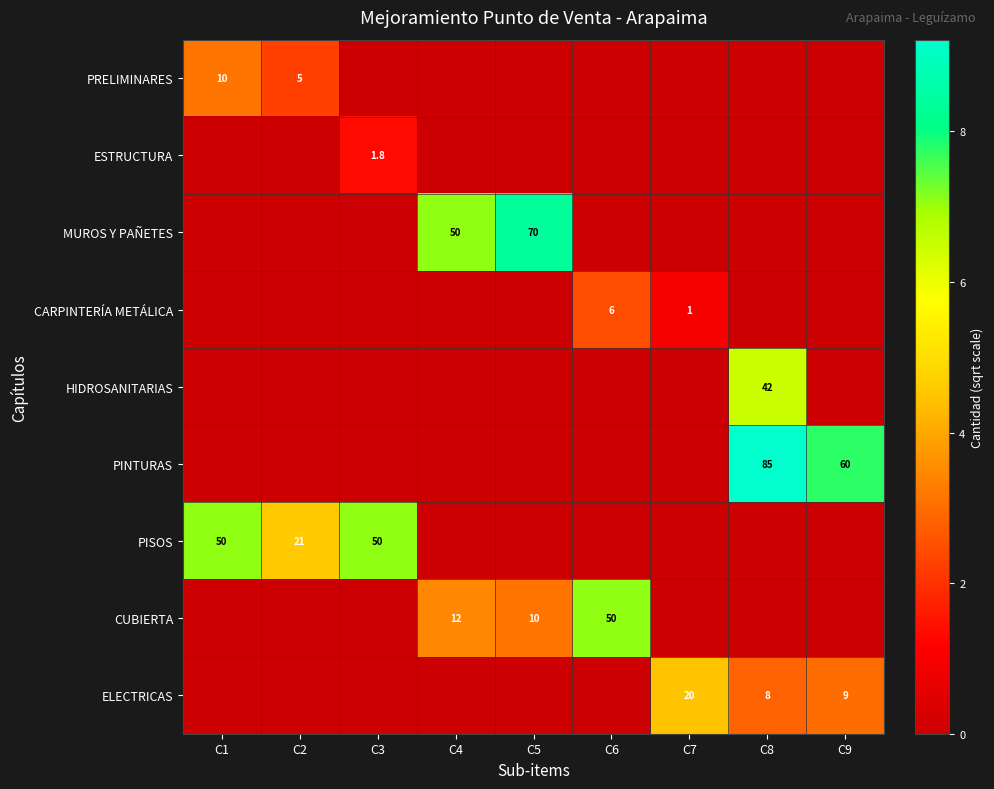

Is it true that ELECTRICAS equals 3.4 at C9?

False